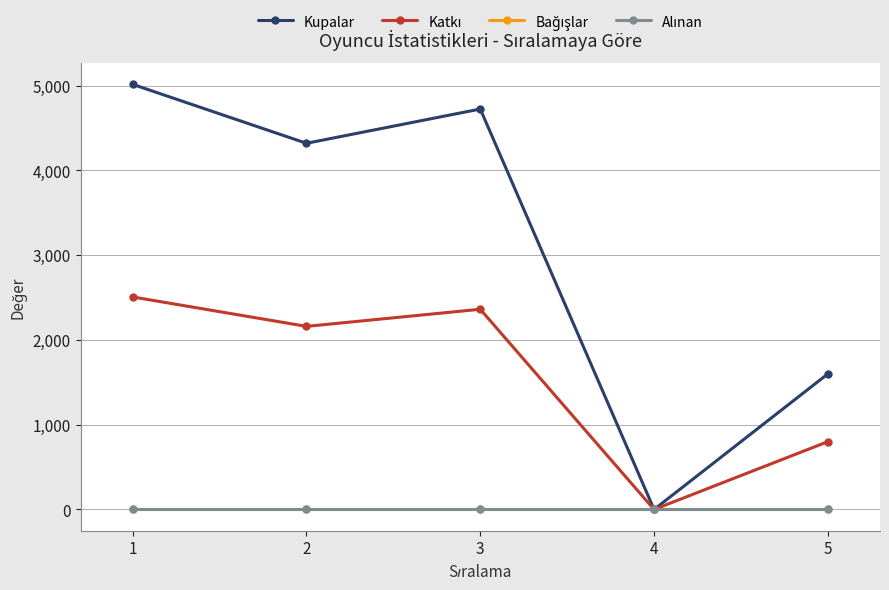

Is this an area chart (filled region under the line)?

No